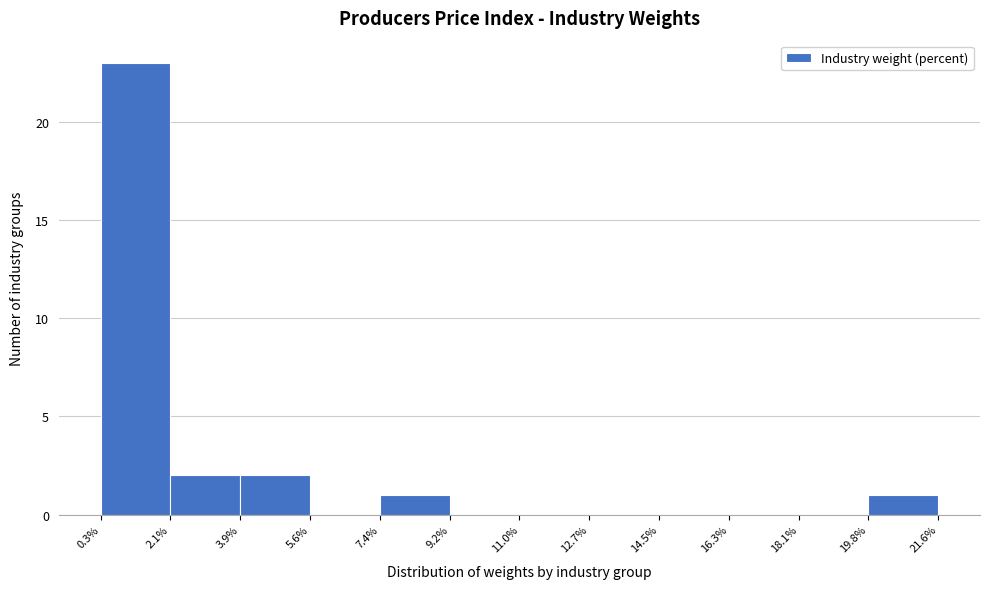

Reading left to right, transcribe this chart: for each bar, give the range it covers on the x-axis and its height. The values are not printed on the chart, so give them approximately, as read against the axis.

0.3% to 2.1%: 23
2.1% to 3.9%: 2
3.9% to 5.6%: 2
5.6% to 7.4%: 0
7.4% to 9.2%: 1
9.2% to 11.0%: 0
11.0% to 12.7%: 0
12.7% to 14.5%: 0
14.5% to 16.3%: 0
16.3% to 18.1%: 0
18.1% to 19.8%: 0
19.8% to 21.6%: 1